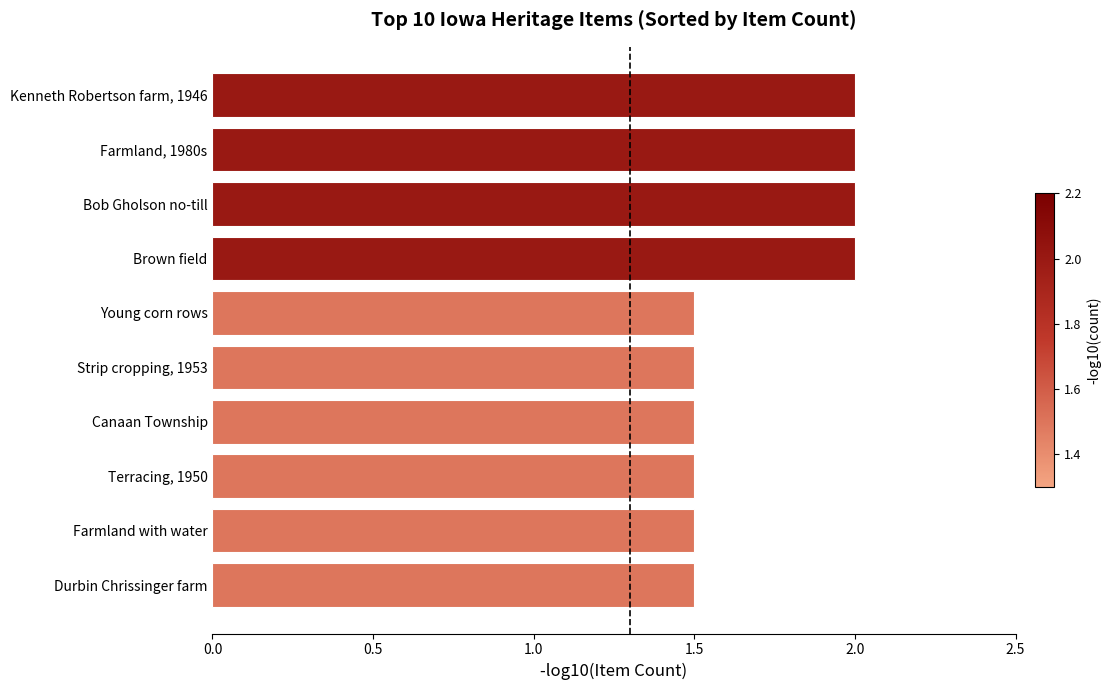

How many bars are there in total?

10